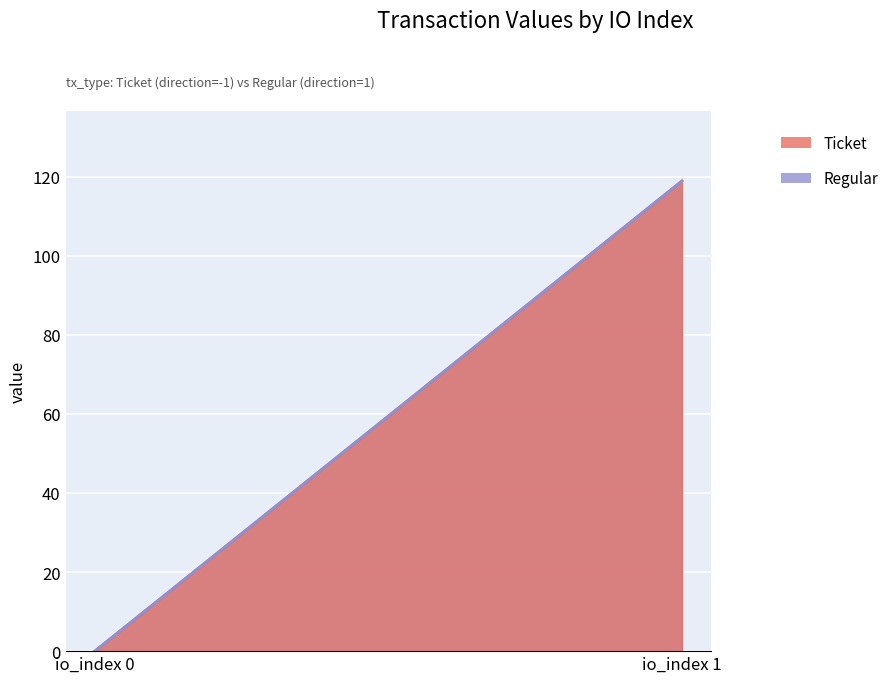

True or false: Regular has a value of 118.9 at io_index 1.

True